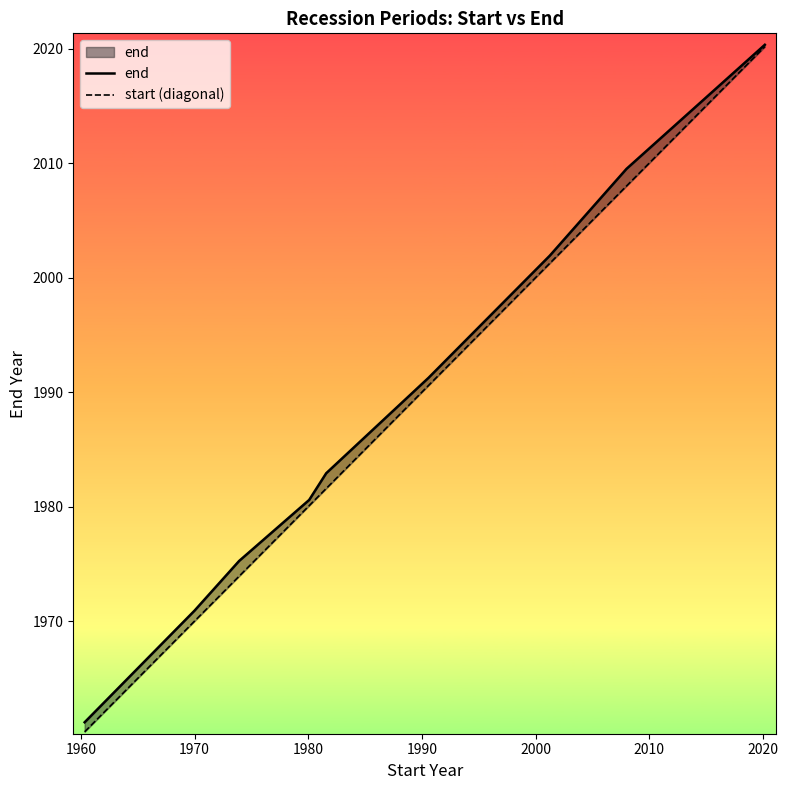

What are all the series names shown in the legend?

end, start (diagonal)